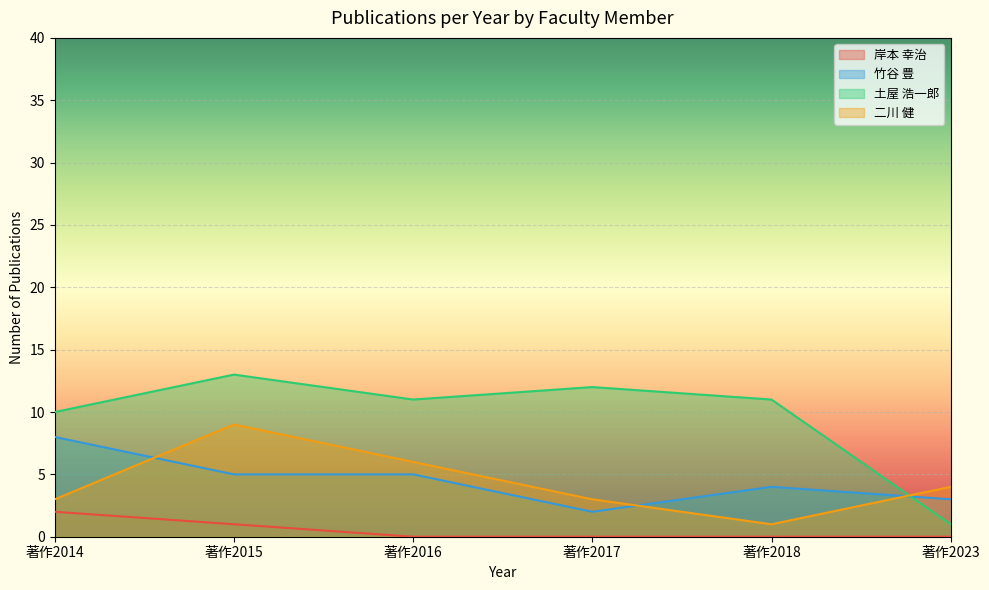

True or false: 岸本 幸治 has more than 2 interior local peaks.

False